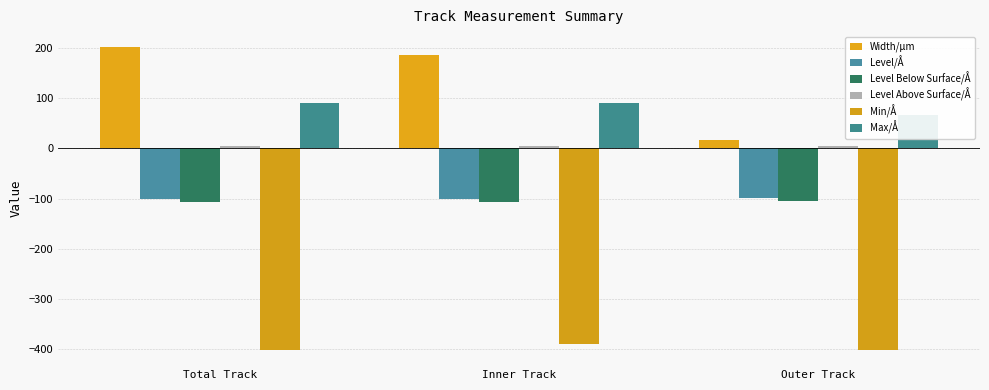

What is the maximum value shown in the chart?

201.0